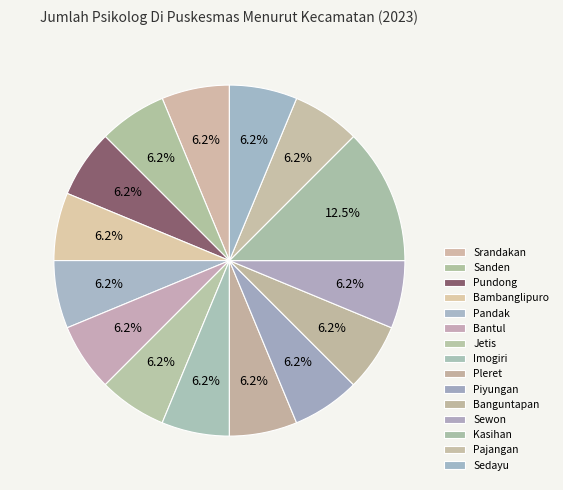

How much of the chart is everything except Sewon?

93.8%